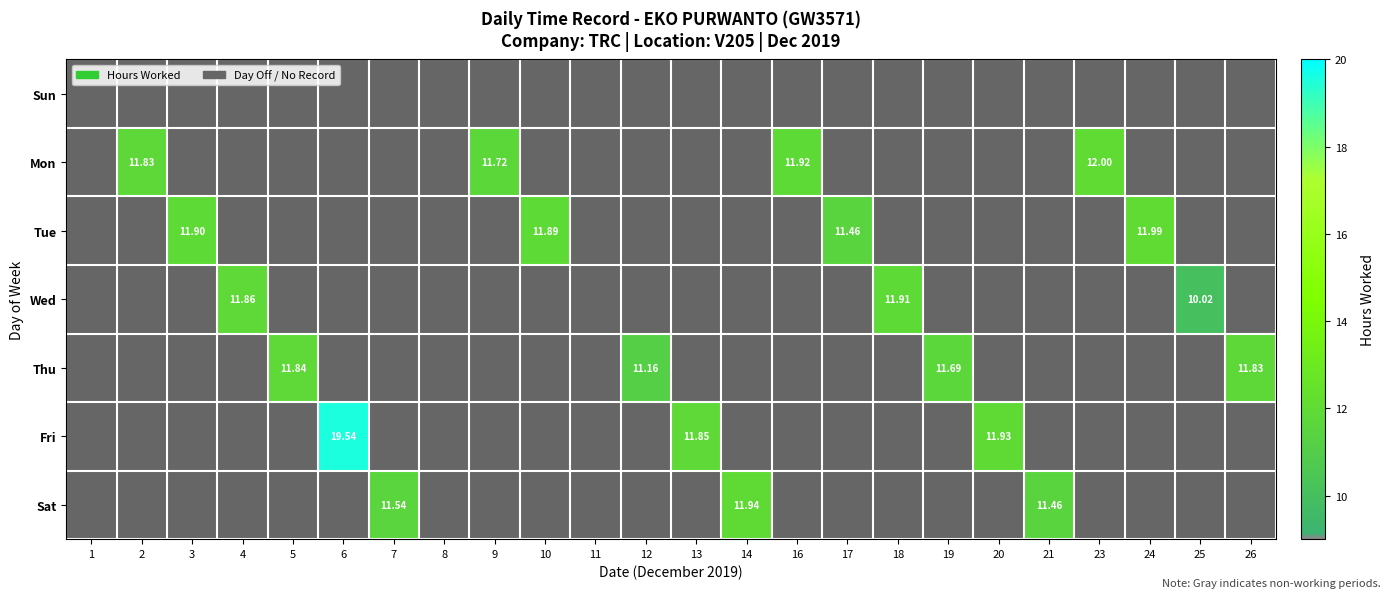

Reading left to right, transcribe all the data shown in this chart.

1: 0=0.0	1=0.0	2=0.0	3=0.0	4=0.0	5=0.0	6=0.0
2: 0=0.0	1=11.8	2=0.0	3=0.0	4=0.0	5=0.0	6=0.0
3: 0=0.0	1=0.0	2=11.9	3=0.0	4=0.0	5=0.0	6=0.0
4: 0=0.0	1=0.0	2=0.0	3=11.9	4=0.0	5=0.0	6=0.0
5: 0=0.0	1=0.0	2=0.0	3=0.0	4=11.8	5=0.0	6=0.0
6: 0=0.0	1=0.0	2=0.0	3=0.0	4=0.0	5=19.5	6=0.0
7: 0=0.0	1=0.0	2=0.0	3=0.0	4=0.0	5=0.0	6=11.5
8: 0=0.0	1=0.0	2=0.0	3=0.0	4=0.0	5=0.0	6=0.0
9: 0=0.0	1=11.7	2=0.0	3=0.0	4=0.0	5=0.0	6=0.0
10: 0=0.0	1=0.0	2=11.9	3=0.0	4=0.0	5=0.0	6=0.0
11: 0=0.0	1=0.0	2=0.0	3=0.0	4=0.0	5=0.0	6=0.0
12: 0=0.0	1=0.0	2=0.0	3=0.0	4=11.2	5=0.0	6=0.0
13: 0=0.0	1=0.0	2=0.0	3=0.0	4=0.0	5=11.8	6=0.0
14: 0=0.0	1=0.0	2=0.0	3=0.0	4=0.0	5=0.0	6=11.9
16: 0=0.0	1=11.9	2=0.0	3=0.0	4=0.0	5=0.0	6=0.0
17: 0=0.0	1=0.0	2=11.5	3=0.0	4=0.0	5=0.0	6=0.0
18: 0=0.0	1=0.0	2=0.0	3=11.9	4=0.0	5=0.0	6=0.0
19: 0=0.0	1=0.0	2=0.0	3=0.0	4=11.7	5=0.0	6=0.0
20: 0=0.0	1=0.0	2=0.0	3=0.0	4=0.0	5=11.9	6=0.0
21: 0=0.0	1=0.0	2=0.0	3=0.0	4=0.0	5=0.0	6=11.5
23: 0=0.0	1=11.8	2=0.0	3=0.0	4=0.0	5=0.0	6=0.0
24: 0=0.0	1=0.0	2=12.0	3=0.0	4=0.0	5=0.0	6=0.0
25: 0=0.0	1=0.0	2=0.0	3=10.0	4=0.0	5=0.0	6=0.0
26: 0=0.0	1=0.0	2=0.0	3=0.0	4=11.8	5=0.0	6=0.0